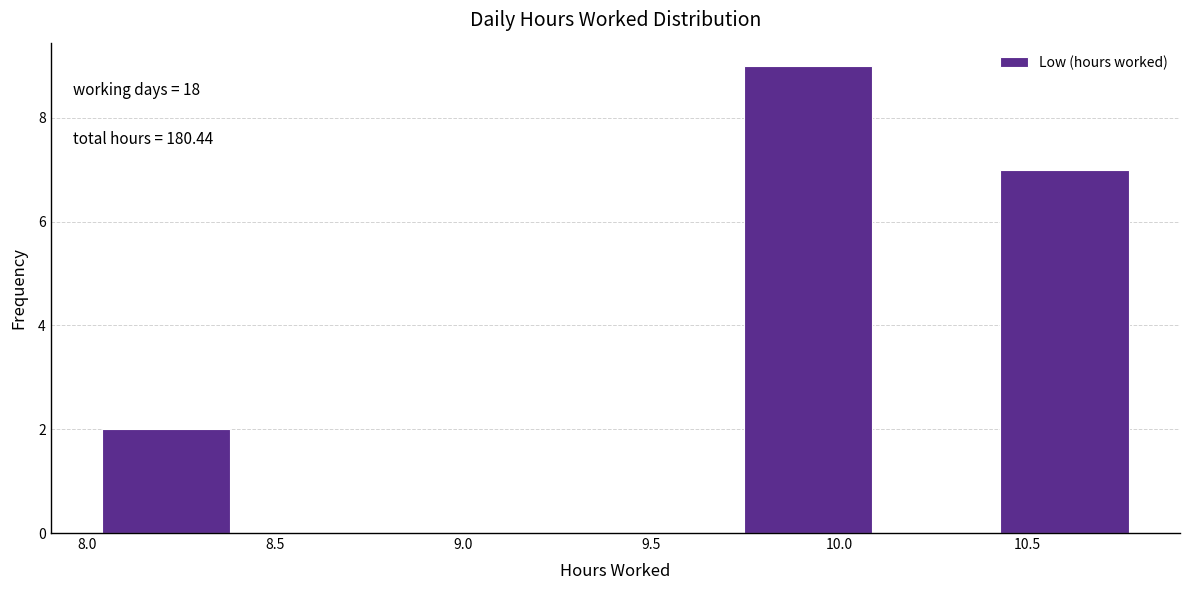

Which range on the x-axis has the tallest bar?

9.75 to 10.10